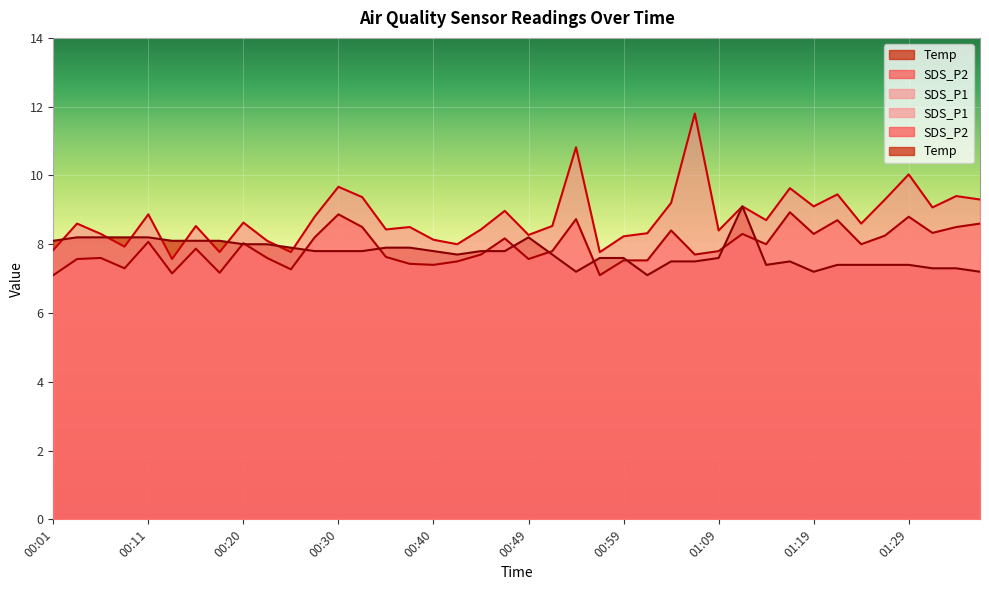

True or false: SDS_P2 and SDS_P1 cross at least once.

False